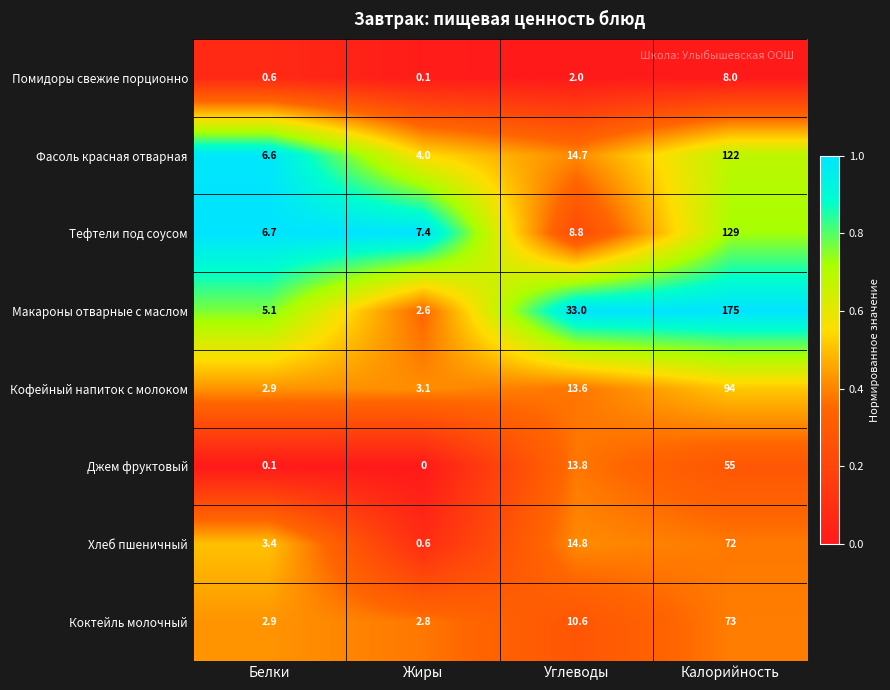

The Помидоры свежие порционно series shows 0.3 at Белки. True or false?

False